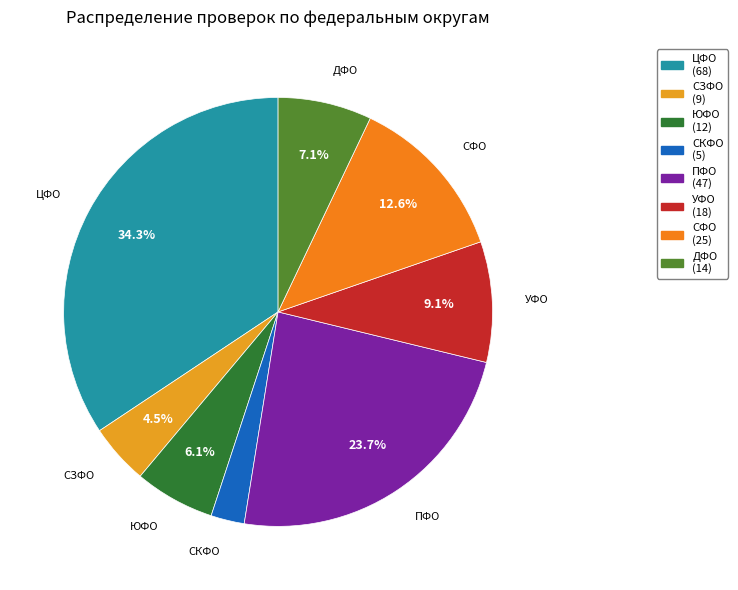

How many slices are in this pie chart?

8